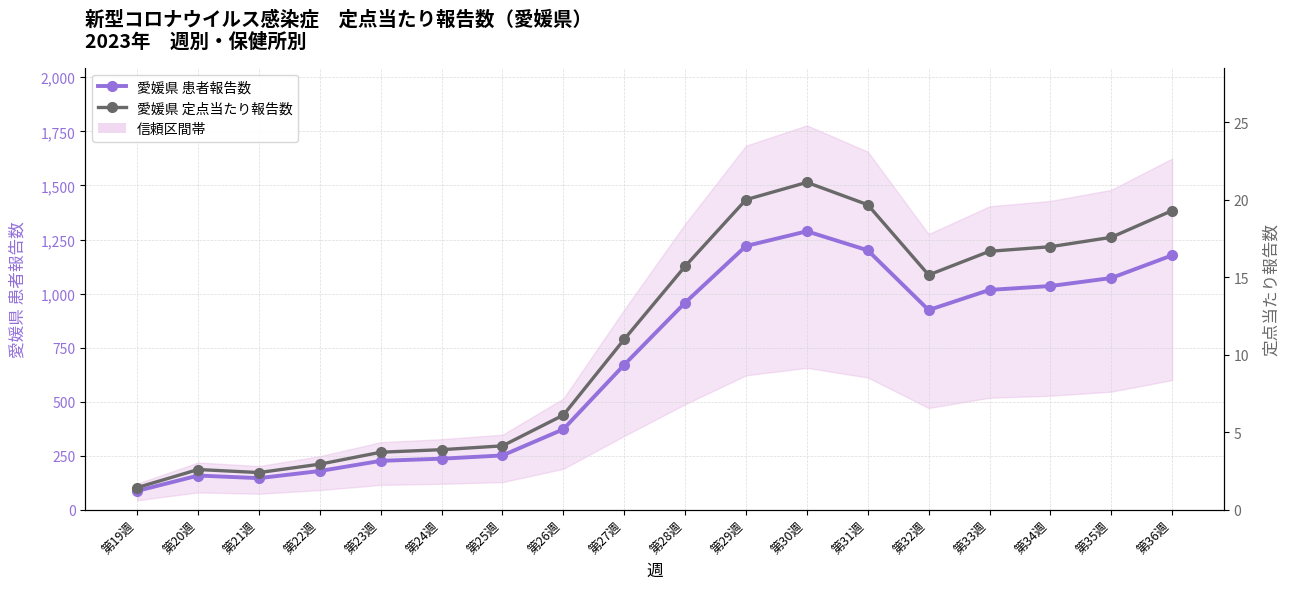

Which has a higher value, 第21週 or 第34週?

第34週